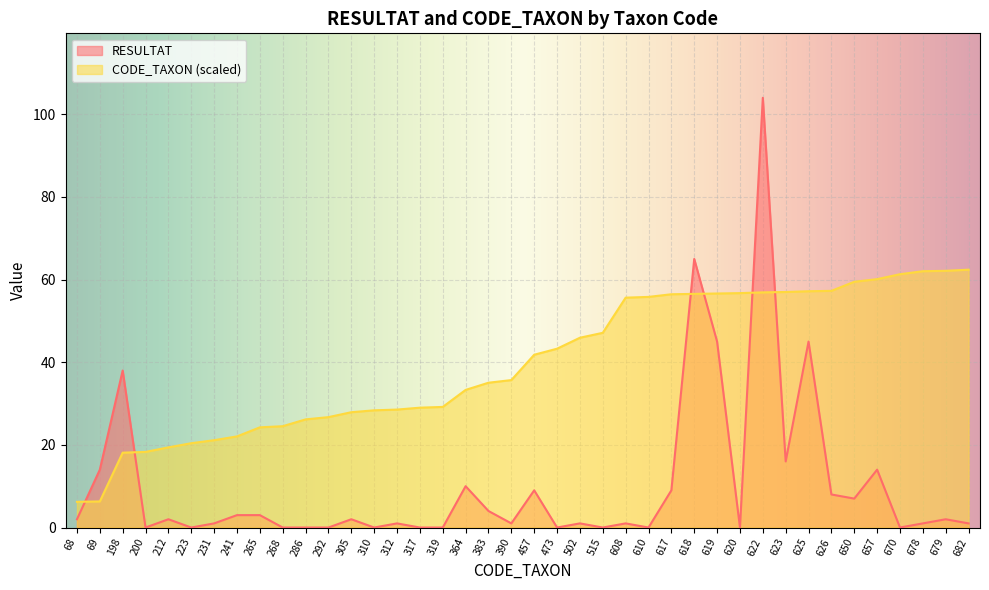

Is it true that Total RESULTAT equals 2.0 at 68?

True